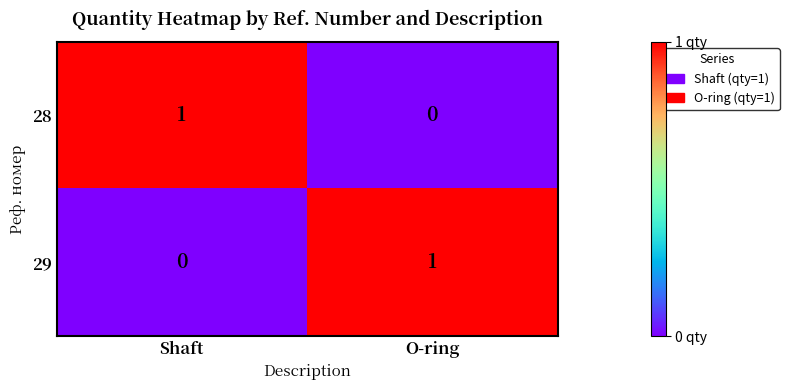

Is it true that 28 equals -1 at O-ring?

False